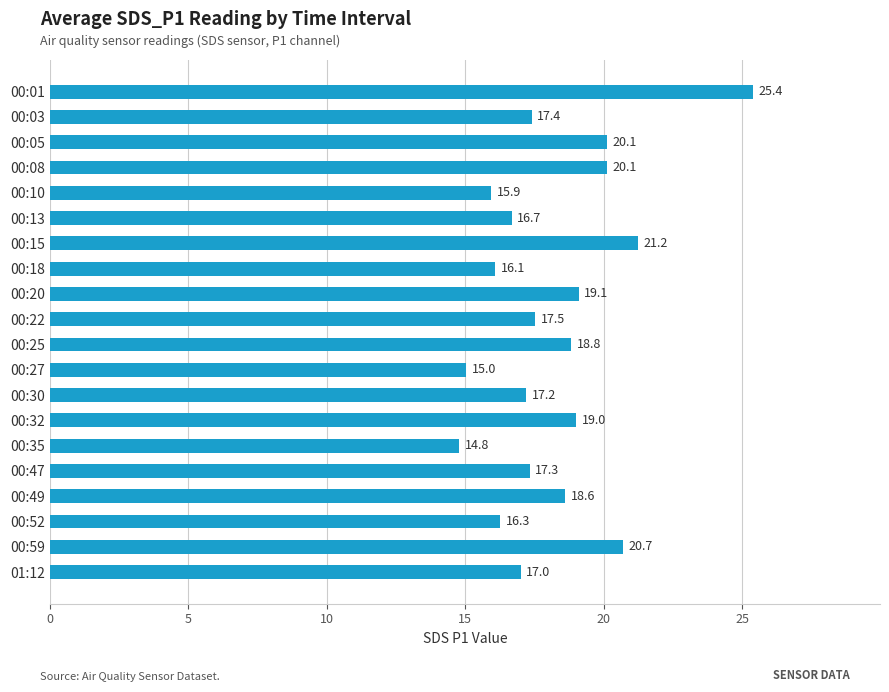

How many bars are there in total?

20